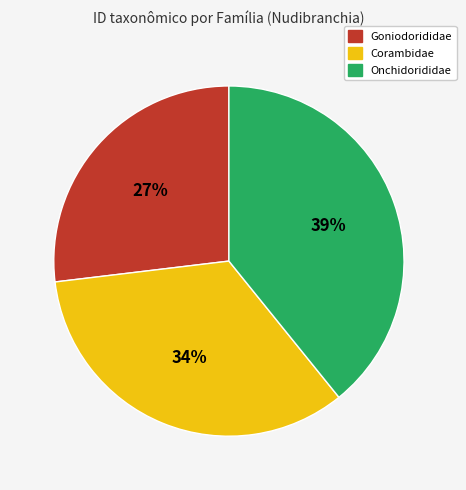

Rank the categories by value from highest to lowest.

Onchidorididae, Corambidae, Goniodorididae